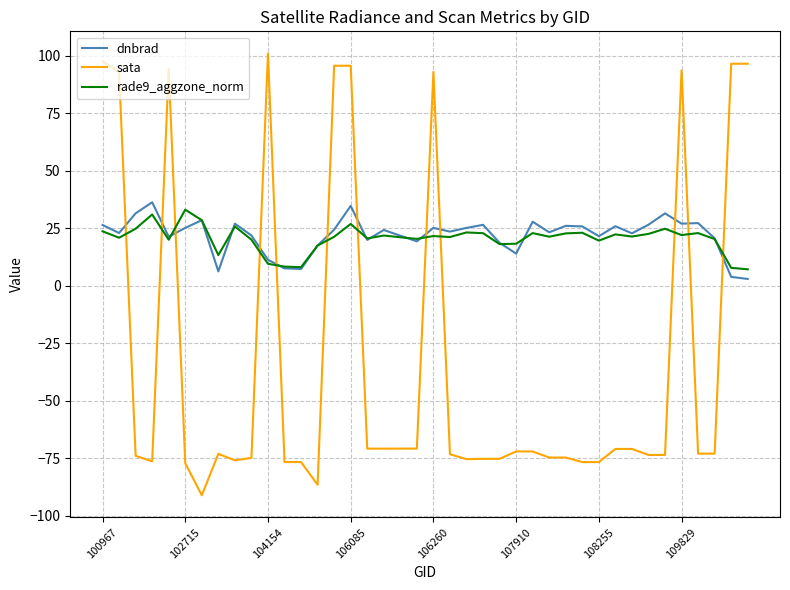

Which series has the widest spread of values?

sata